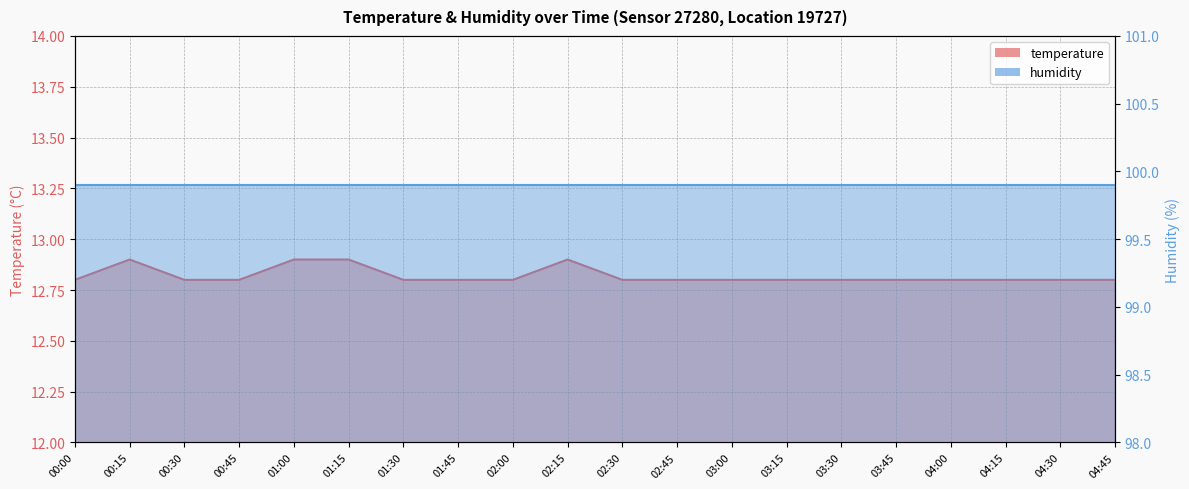

True or false: there are more than 0 points higher than both neighbors.

True